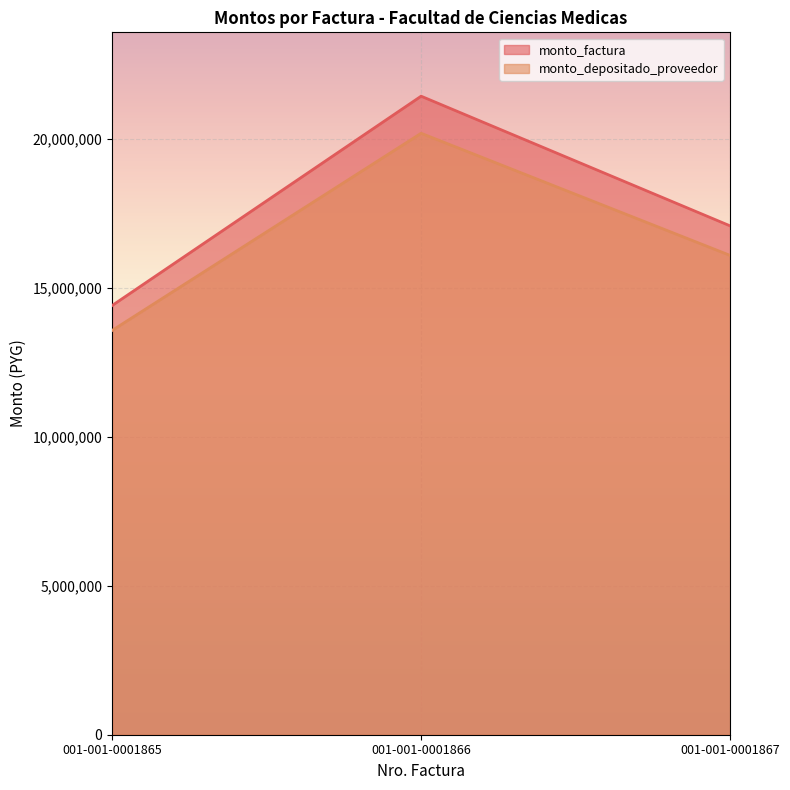

What is the lowest value of the monto_depositado_proveedor series?

13563753